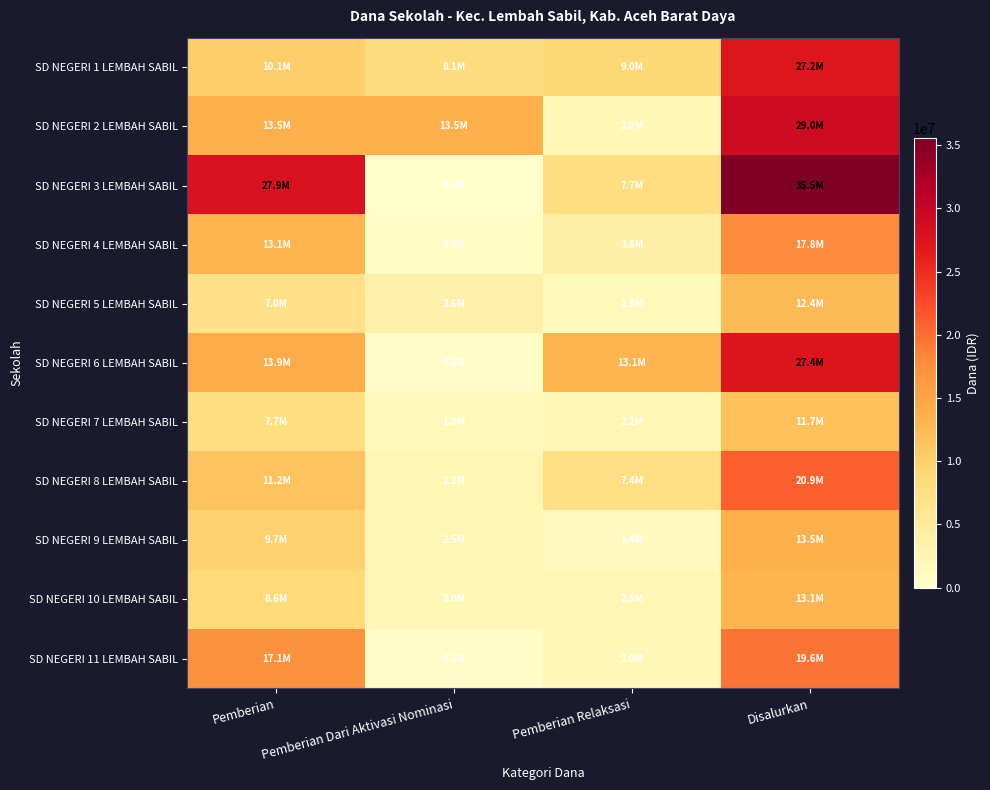

Reading left to right, what are all the values shown in this chart?

SD NEGERI 1 LEMBAH SABIL: Pemberian=10125000	Pemberian Dari Aktivasi Nominasi=8100000	Pemberian Relaksasi=9000000	Disalurkan=27225000
SD NEGERI 2 LEMBAH SABIL: Pemberian=13500000	Pemberian Dari Aktivasi Nominasi=13500000	Pemberian Relaksasi=2025000	Disalurkan=29025000
SD NEGERI 3 LEMBAH SABIL: Pemberian=27900000	Pemberian Dari Aktivasi Nominasi=0	Pemberian Relaksasi=7650000	Disalurkan=35550000
SD NEGERI 4 LEMBAH SABIL: Pemberian=13050000	Pemberian Dari Aktivasi Nominasi=900000	Pemberian Relaksasi=3825000	Disalurkan=17775000
SD NEGERI 5 LEMBAH SABIL: Pemberian=6975000	Pemberian Dari Aktivasi Nominasi=3600000	Pemberian Relaksasi=1800000	Disalurkan=12375000
SD NEGERI 6 LEMBAH SABIL: Pemberian=13950000	Pemberian Dari Aktivasi Nominasi=450000	Pemberian Relaksasi=13050000	Disalurkan=27450000
SD NEGERI 7 LEMBAH SABIL: Pemberian=7650000	Pemberian Dari Aktivasi Nominasi=1800000	Pemberian Relaksasi=2250000	Disalurkan=11700000
SD NEGERI 8 LEMBAH SABIL: Pemberian=11250000	Pemberian Dari Aktivasi Nominasi=2250000	Pemberian Relaksasi=7425000	Disalurkan=20925000
SD NEGERI 9 LEMBAH SABIL: Pemberian=9675000	Pemberian Dari Aktivasi Nominasi=2475000	Pemberian Relaksasi=1350000	Disalurkan=13500000
SD NEGERI 10 LEMBAH SABIL: Pemberian=8550000	Pemberian Dari Aktivasi Nominasi=2025000	Pemberian Relaksasi=2475000	Disalurkan=13050000
SD NEGERI 11 LEMBAH SABIL: Pemberian=17100000	Pemberian Dari Aktivasi Nominasi=450000	Pemberian Relaksasi=2025000	Disalurkan=19575000